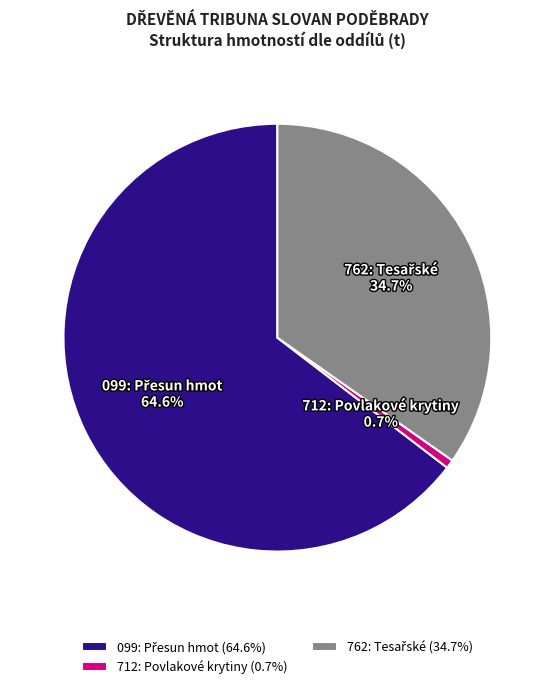

Is there a majority slice in this chart?

Yes